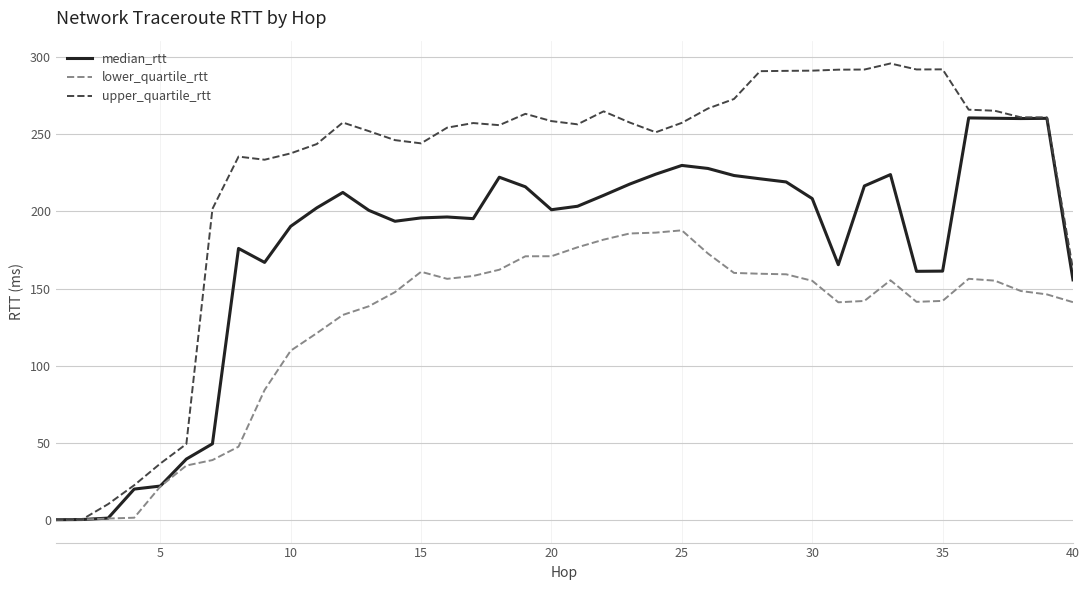

Does the chart display data point markers on the line(s)?

No